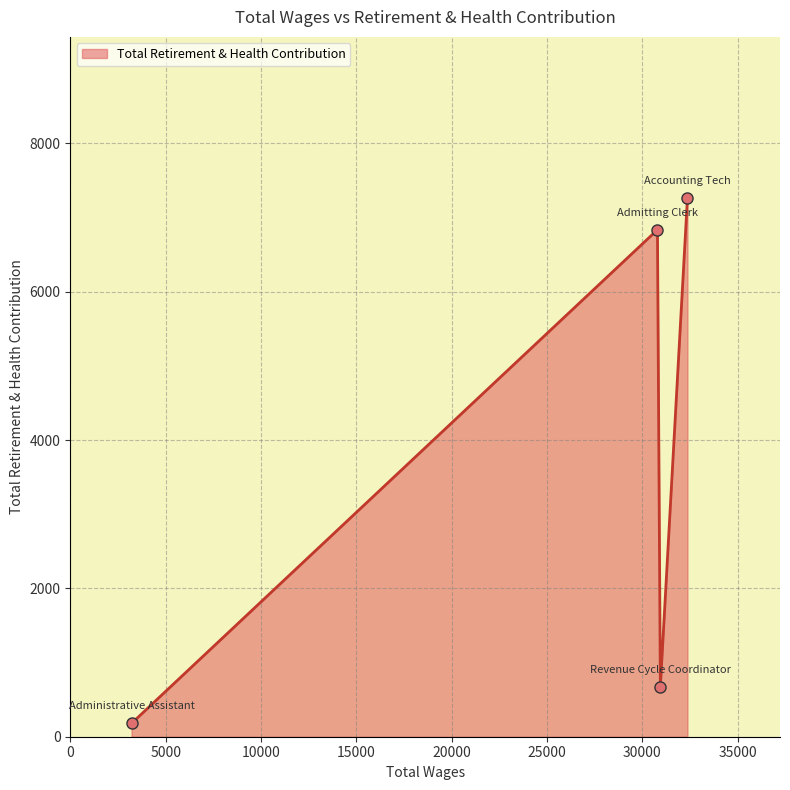

True or false: the data has more than 1 interior local peaks.

False